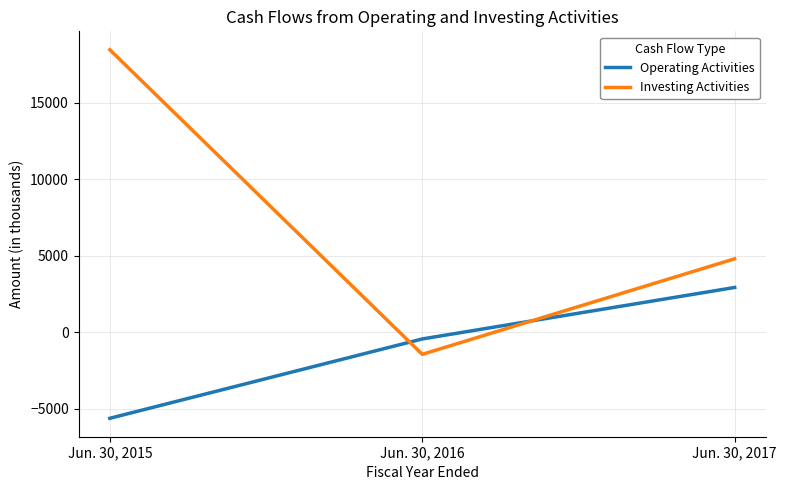

What is the spread (max minus min) of values at Jun. 30, 2015?

24079